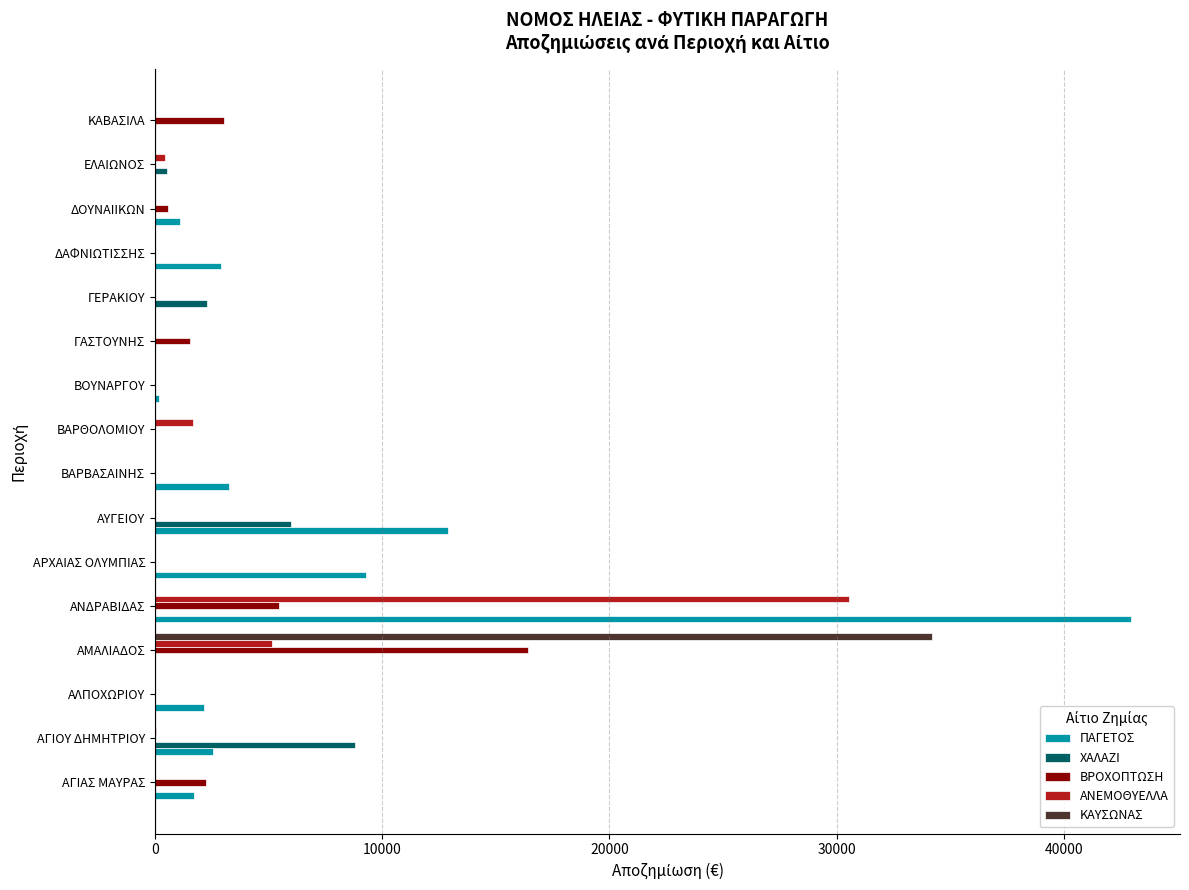

Between ΑΥΓΕΙΟΥ and ΒΟΥΝΑΡΓΟΥ, which series saw the biggest shift?

ΠΑΓΕΤΟΣ